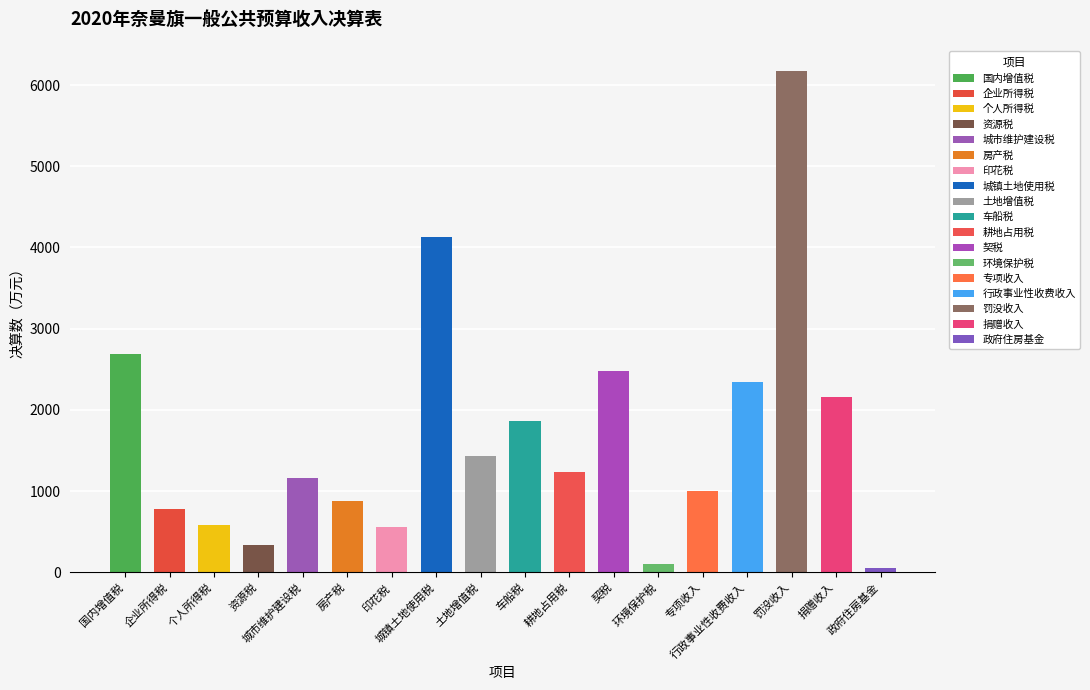

Reading right to left, what are all the values shown in this chart?

50	2160	6174	2348	1006	107	2475	1238	1864	1427	4133	551	873	1158	341	581	775	2687